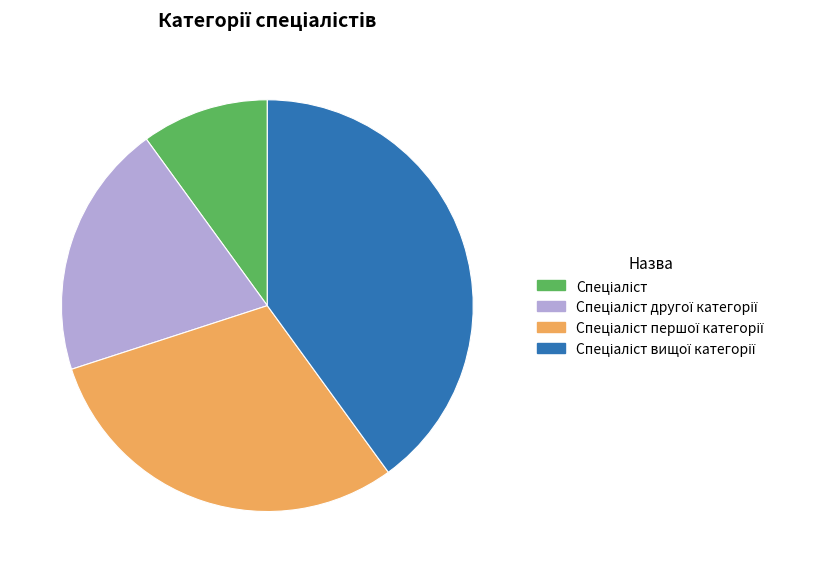

Is there any slice that represents more than half of the pie?

No